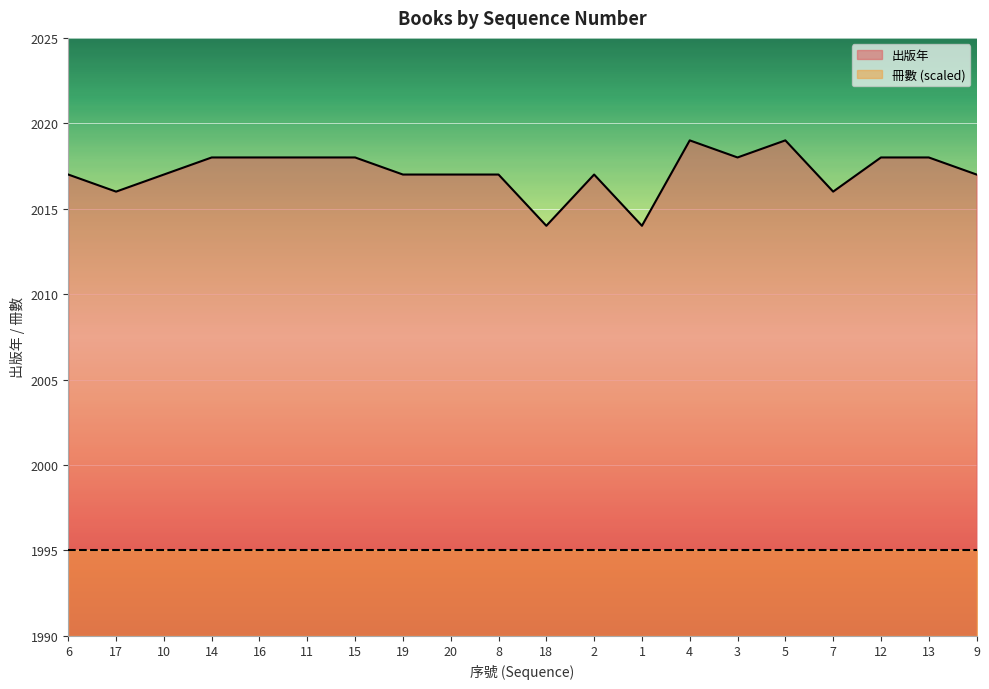

Does the chart display data point markers on the line(s)?

No